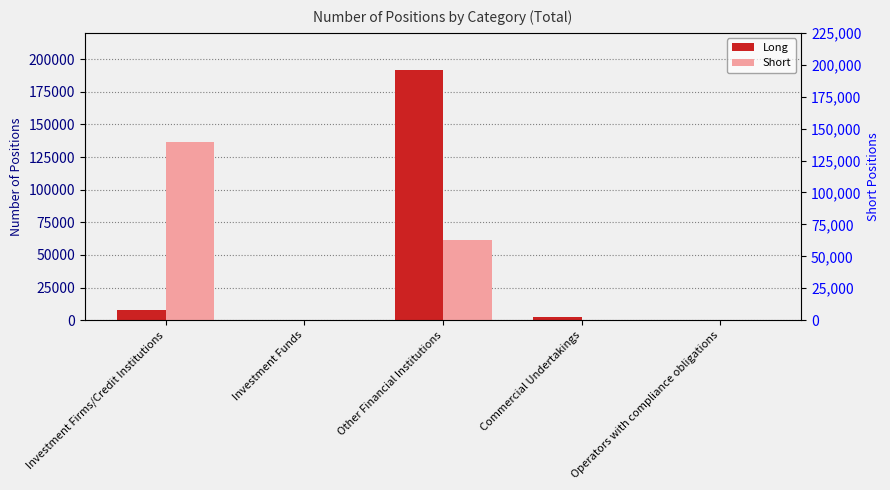

Which label corresponds to the largest value in the chart?

Other Financial Institutions